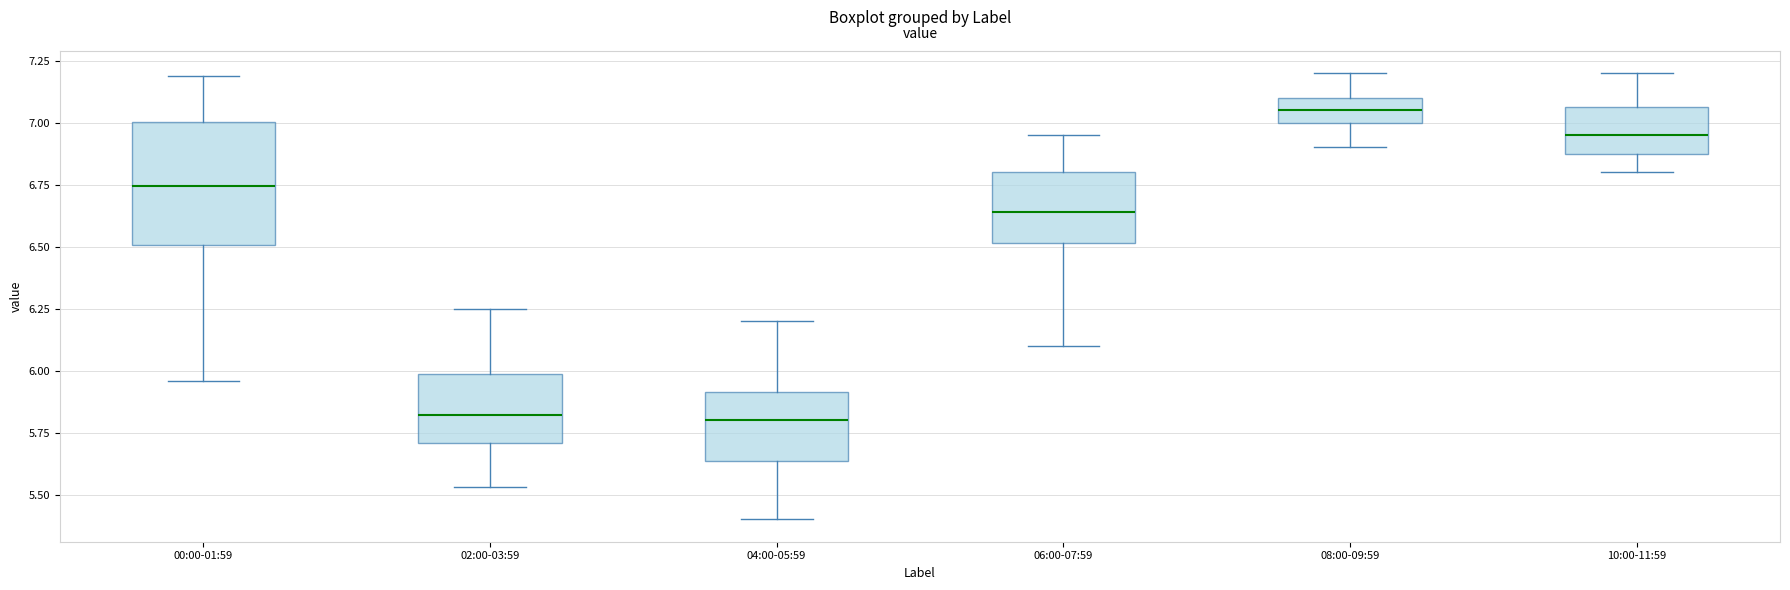

Which box is the tallest, from its lower edge to its upper edge?

00:00-01:59